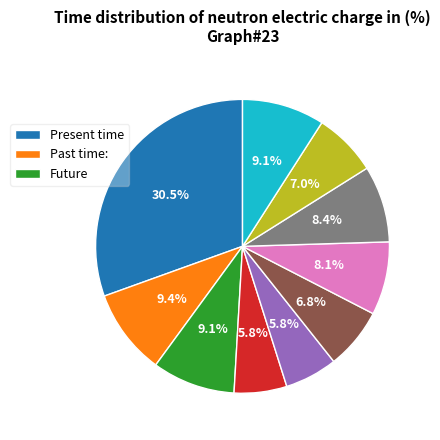

Is there a majority slice in this chart?

No